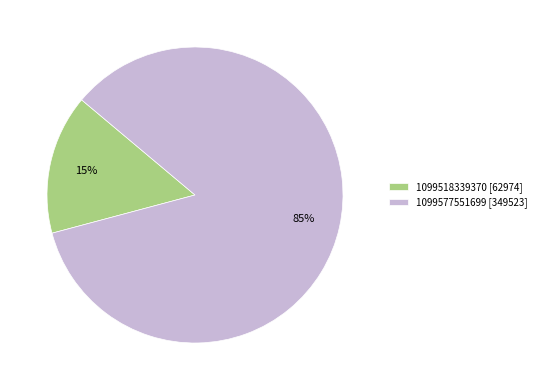

To the nearest percent, what is the combined percentage of 1099518339370 [62974] and 1099577551699 [349523]?

100%